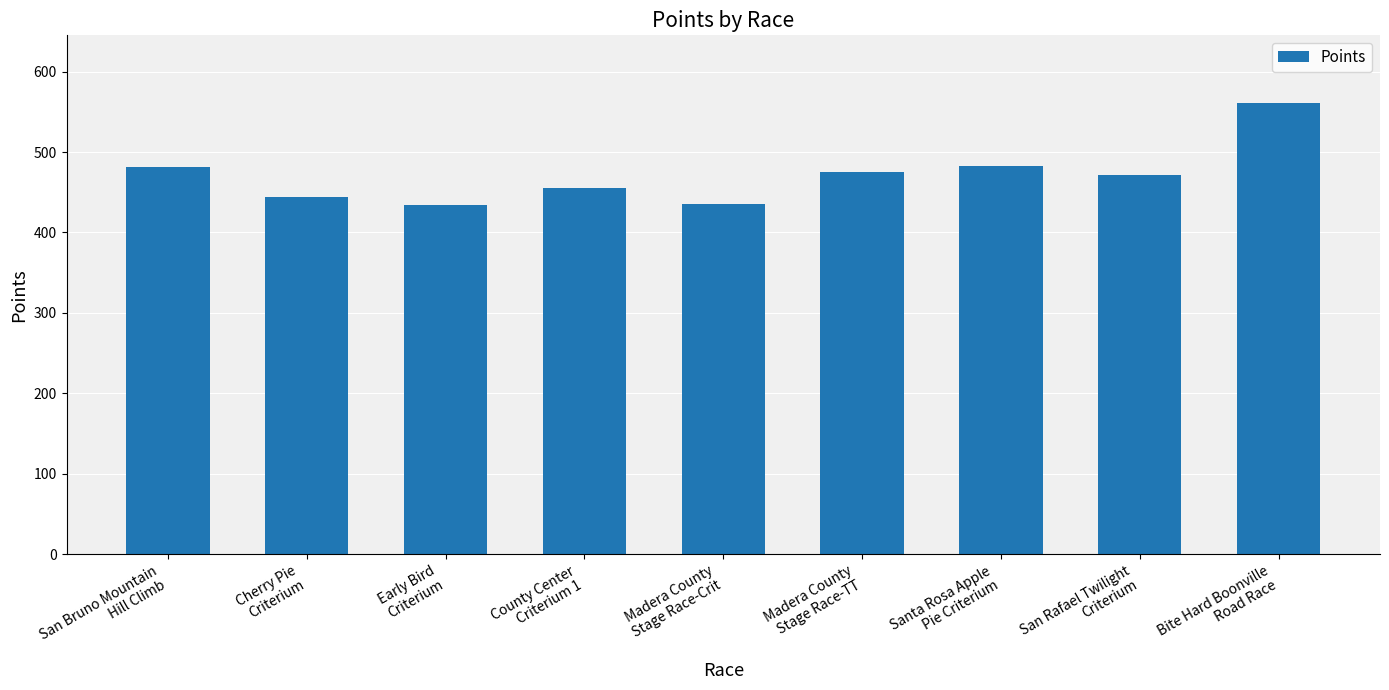

What is the value of the 5th bar from the left?

435.4